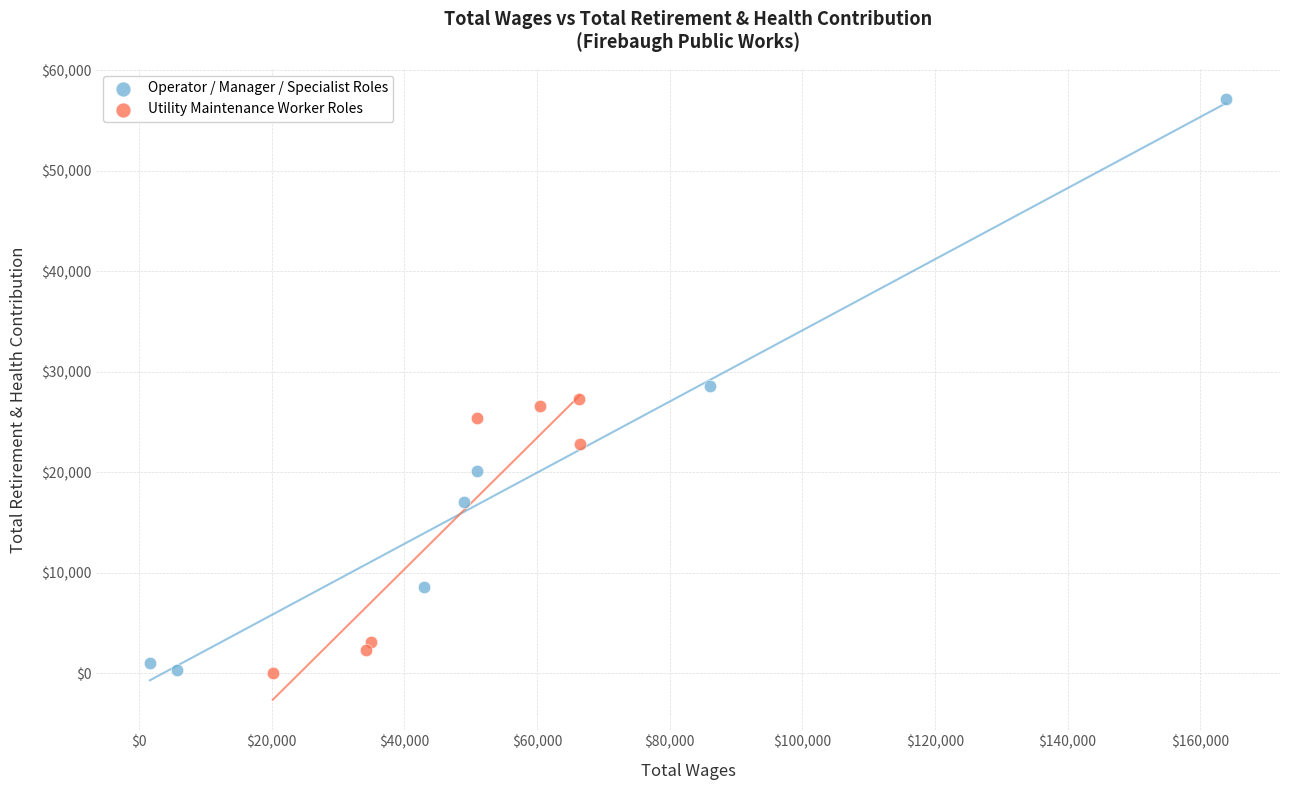

Which series reaches the maximum Y coordinate?

Operator / Manager / Specialist Roles